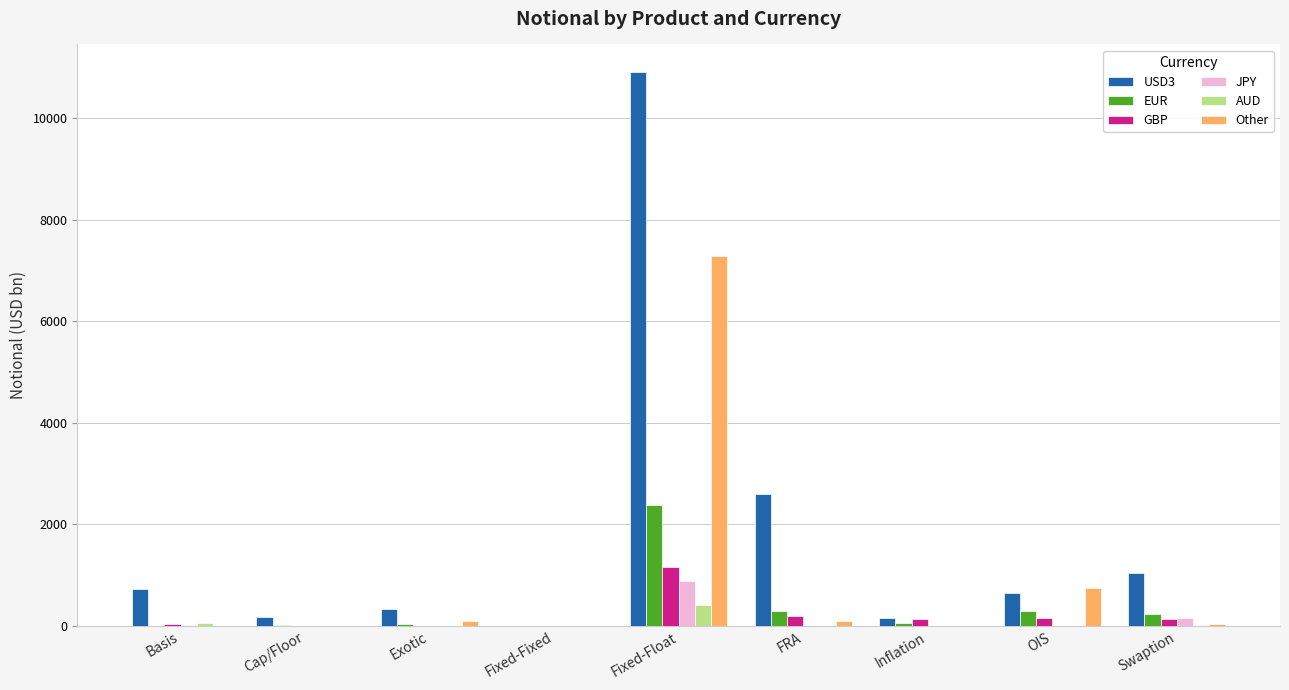

What is the sum of all EUR values?

3315